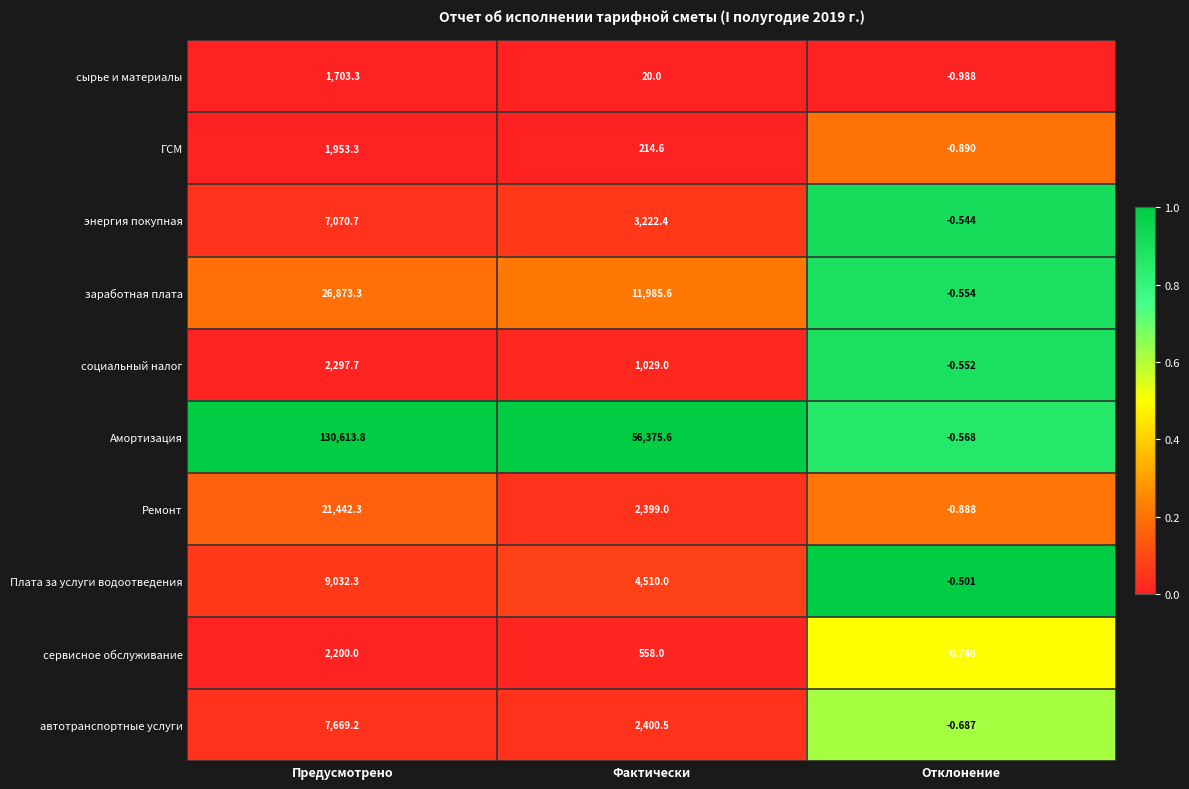

Where is сырье и материалы nearest to the value 851?

Фактически